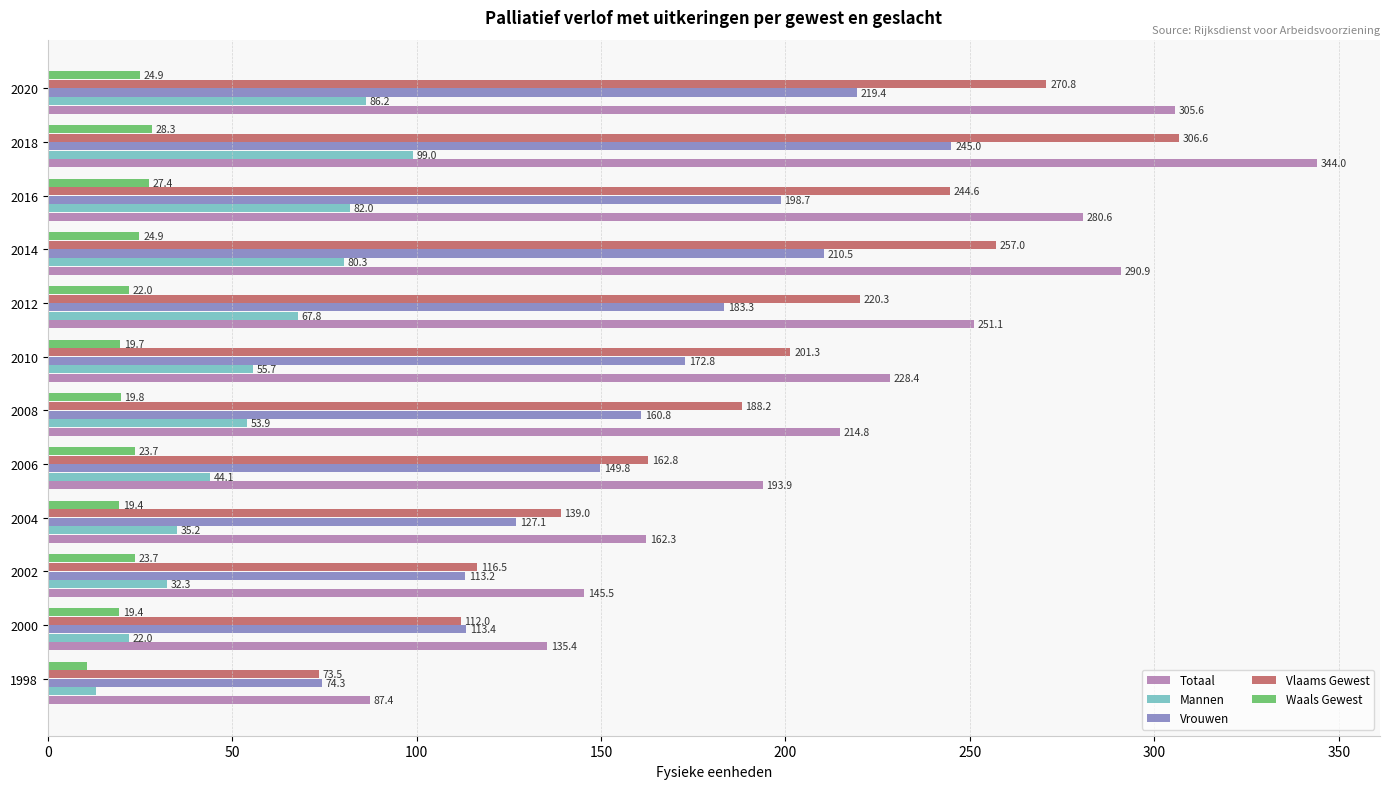

How many data points does each series have?

12